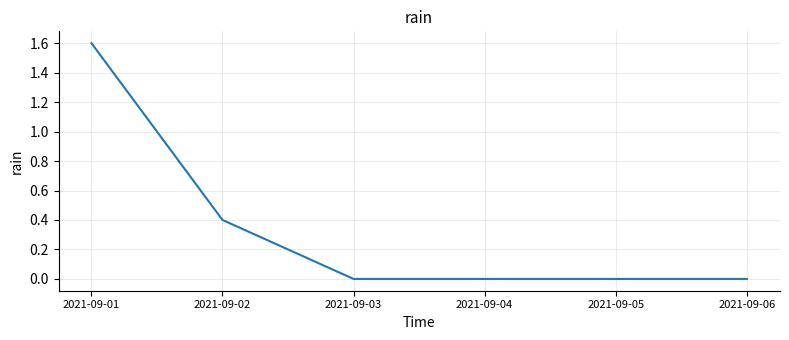

The chart shows a value of 1.6 at 2021-09-01. True or false?

True